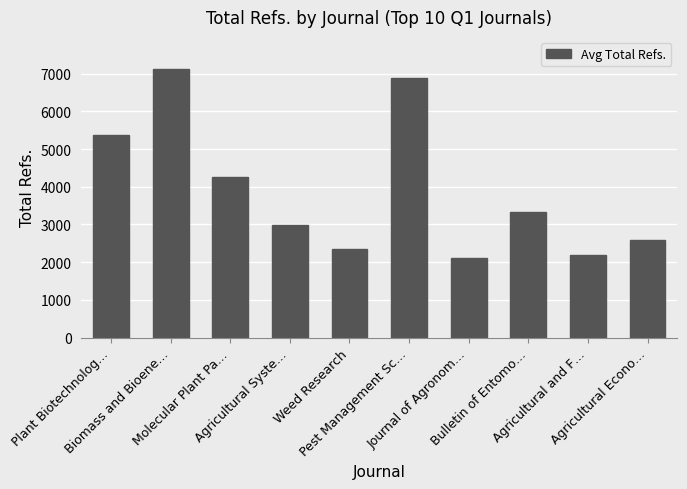

List the labels in order of value, largest first.

Biomass and Bioene…, Pest Management Sc…, Plant Biotechnolog…, Molecular Plant Pa…, Bulletin of Entomo…, Agricultural Syste…, Agricultural Econo…, Weed Research, Agricultural and F…, Journal of Agronom…